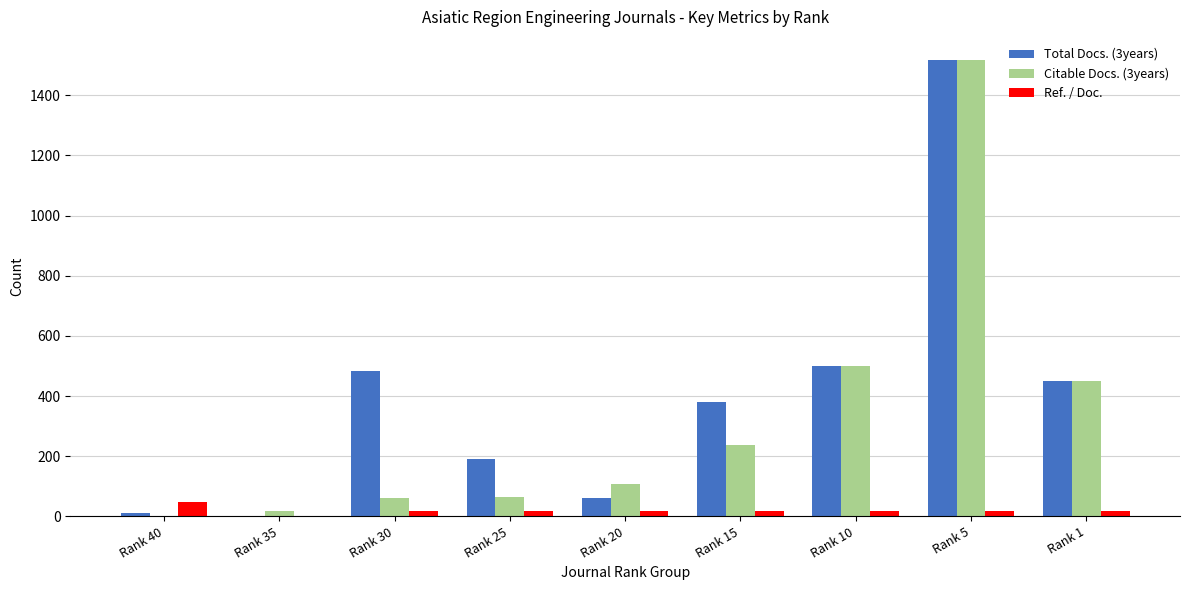

The Citable Docs. (3years) series shows 1518 at Rank 5. True or false?

True